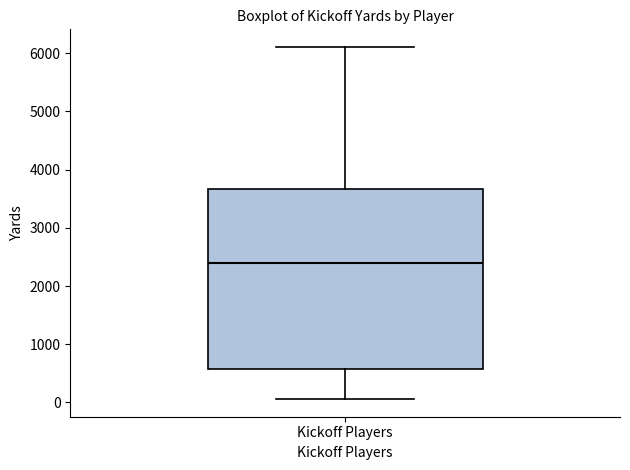

Where is the upper edge of the box for Kickoff Players on the y-axis? The values are not printed on the chart, so give them approximately, as read against the axis.

3700